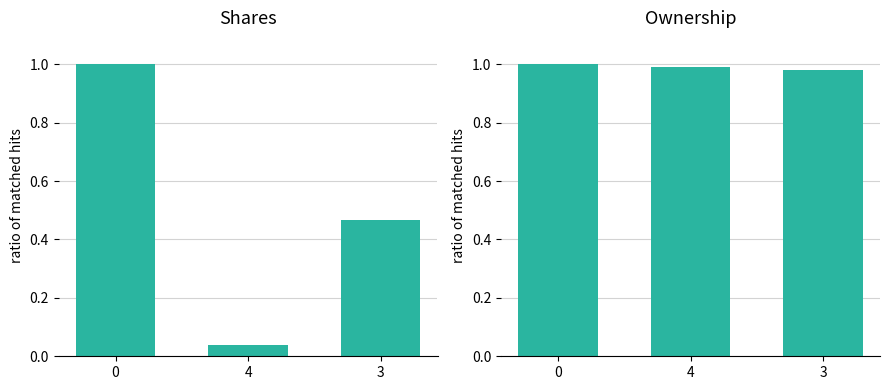

Reading left to right, transcribe all the data shown in this chart.

transactionShares: 1.0	0.0	0.5
sharesOwnedFollowingTransaction: 1.0	1.0	1.0